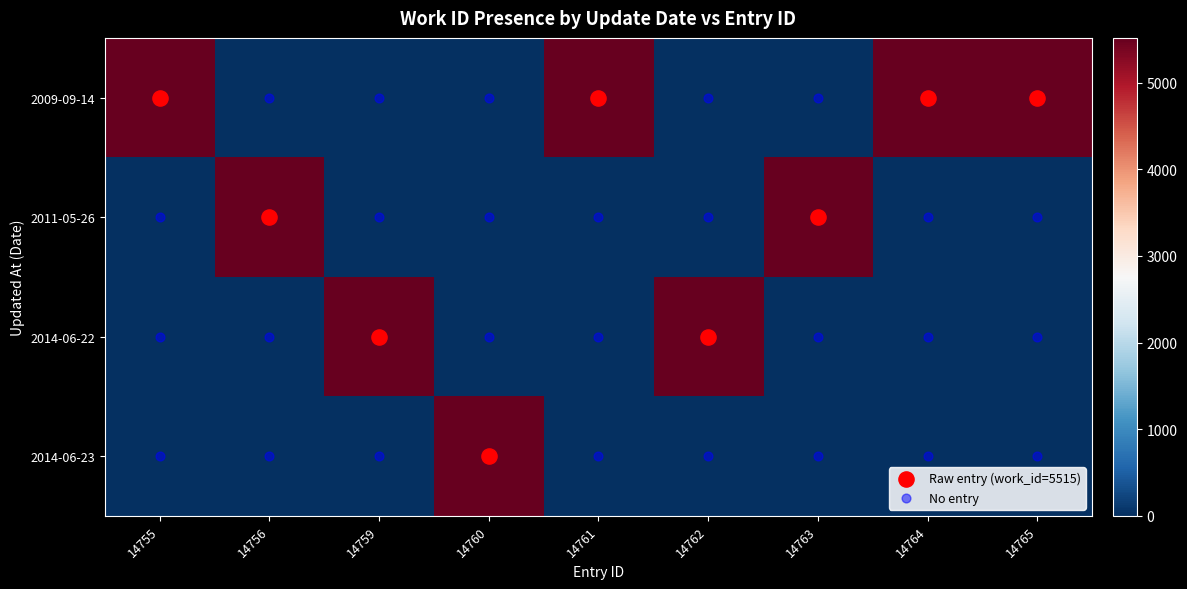

Between 14756 and 14763, which series saw the biggest shift?

2009-09-14